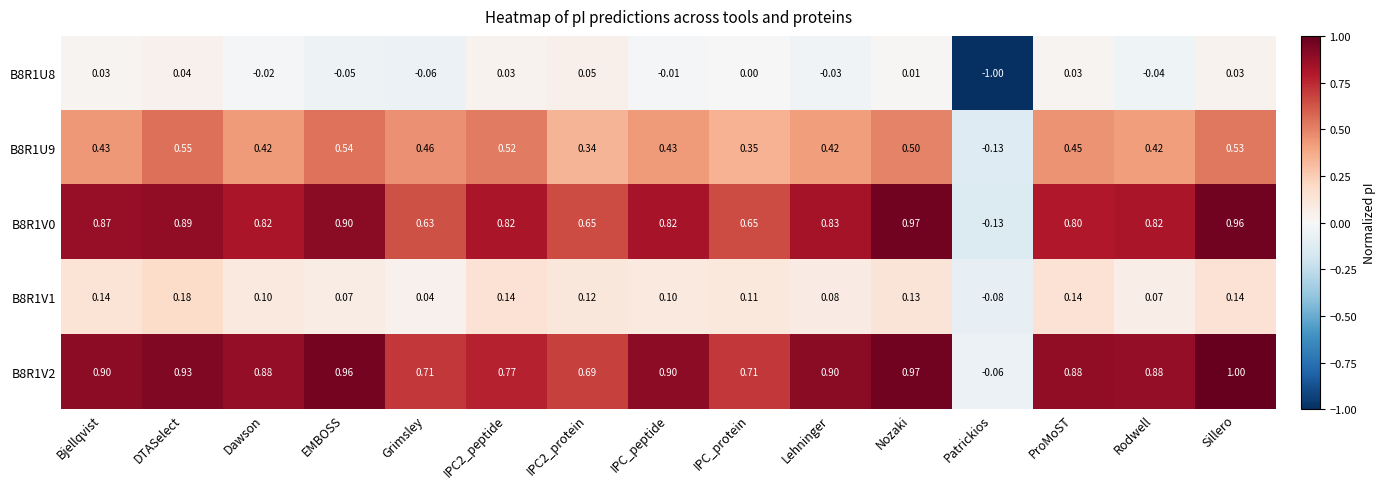

How many series are shown in this chart?

5